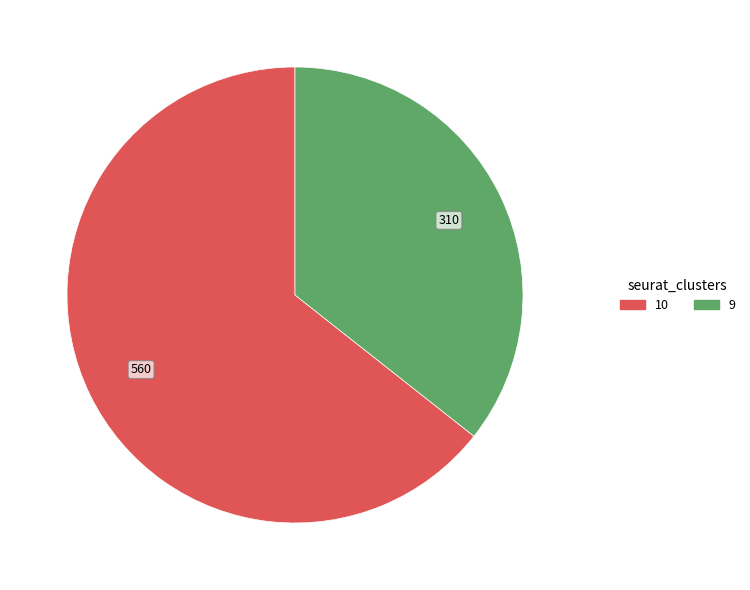

Is there any slice that represents more than half of the pie?

Yes